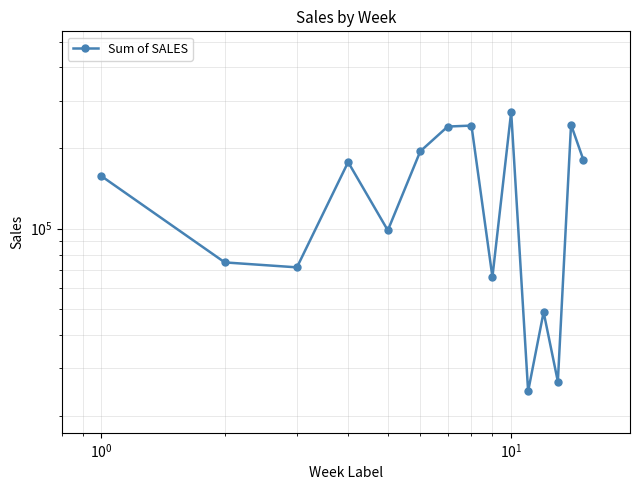

What is the sum of all values?

2121025